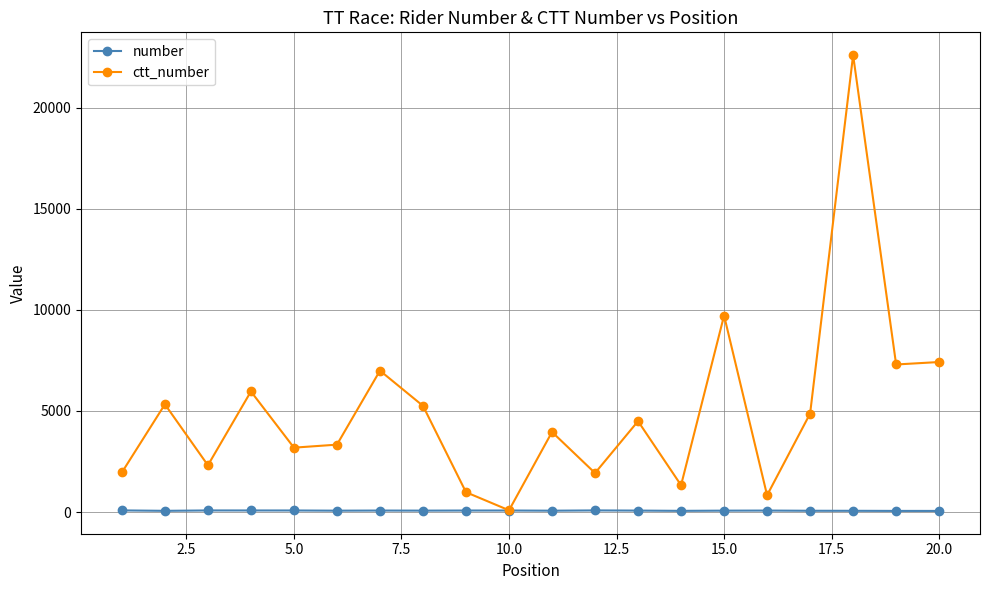

How many lines are shown in the chart?

2